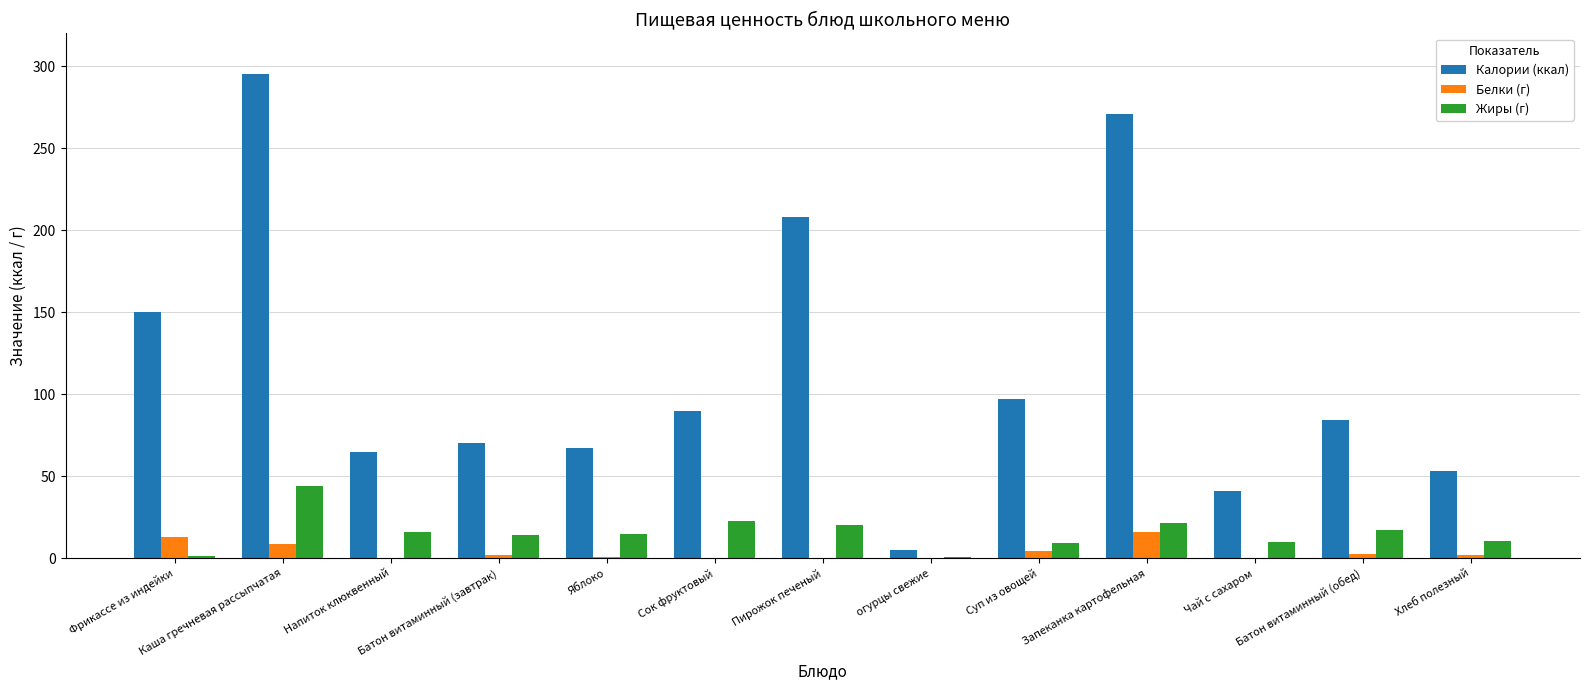

What is the greatest value displayed?

295.0